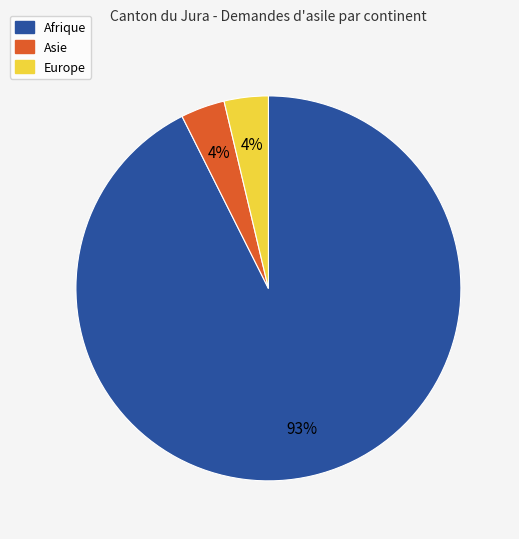

To the nearest percent, what portion does Asie represent?

4%